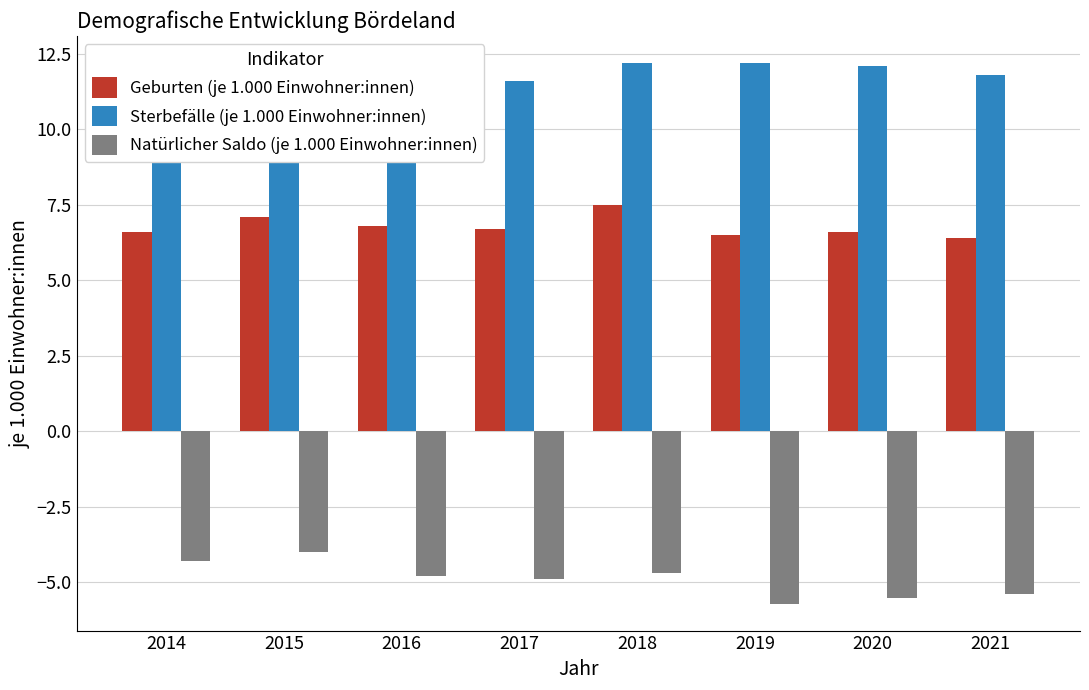

What is the difference between the highest and lowest values at 2016?

16.3